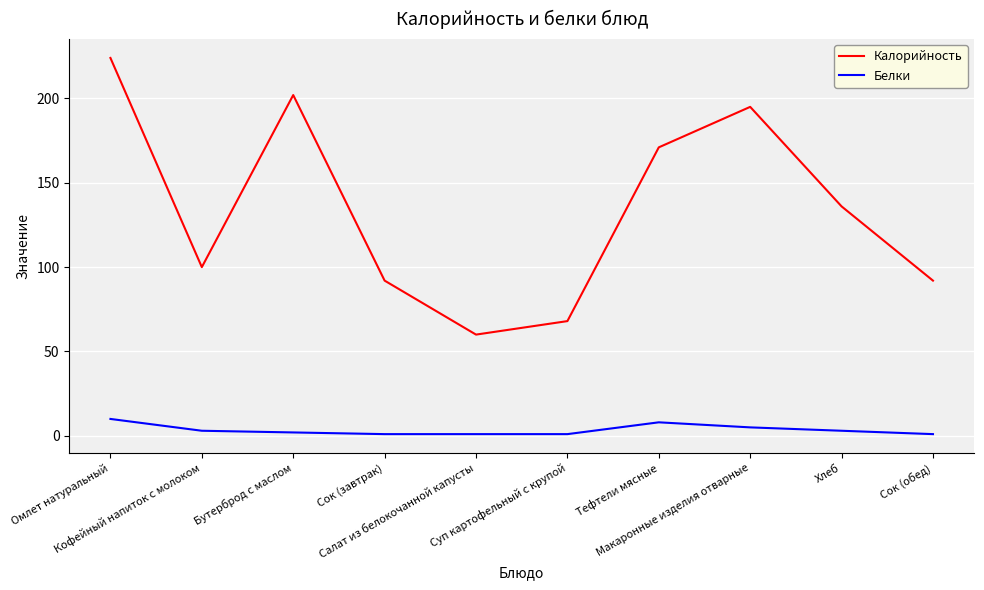

In Калорийность, how many points are lower than both neighbors (excluding endpoints)?

2